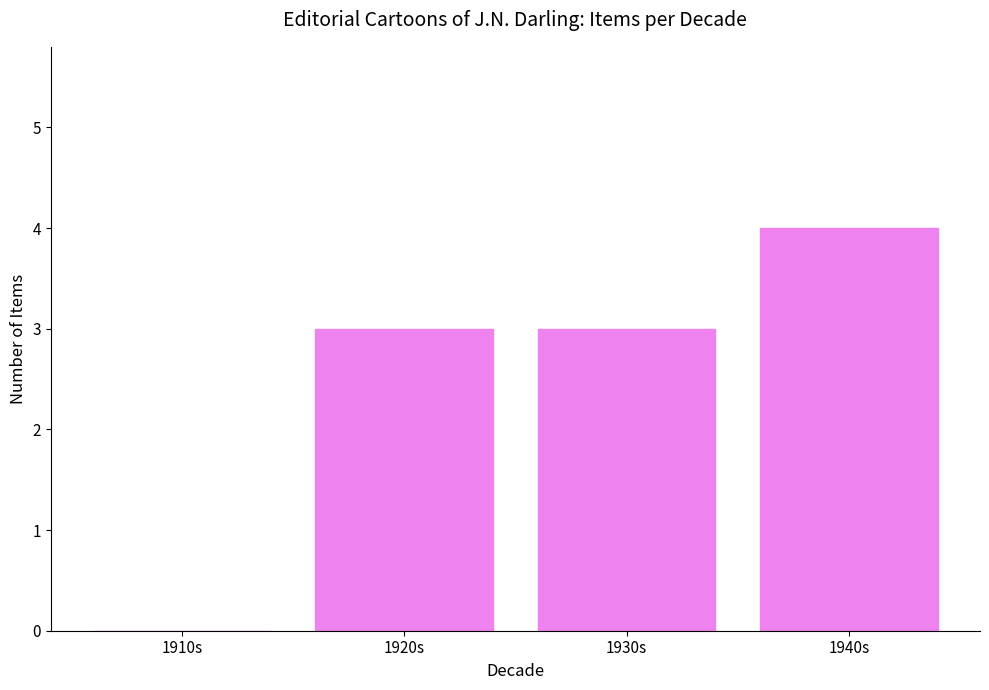

How many categories are shown in the chart?

4